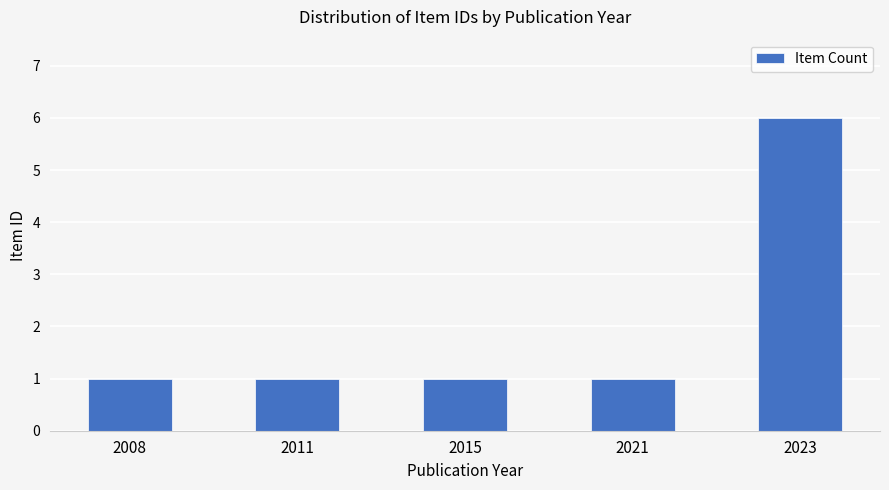

What is the average value?

2